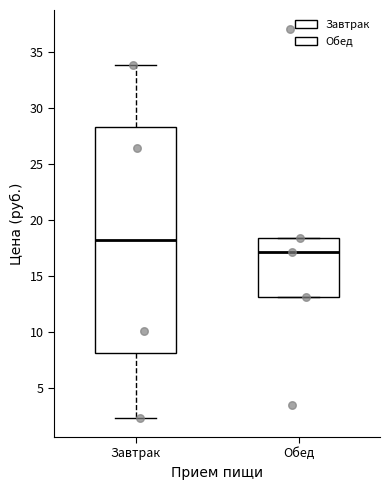

Reading left to right, transcribe this box plot: for each box, give where its median line is, the range the box spans, and where its two whiskers end, as read against the y-axis. The values are not printed on the chart, so give them approximately, as read against the axis.

Завтрак: median 18.0, box 8.0 to 28.0, whiskers 2.5 to 34.0
Обед: median 17.0, box 13.0 to 18.5, whiskers 13.0 to 18.5